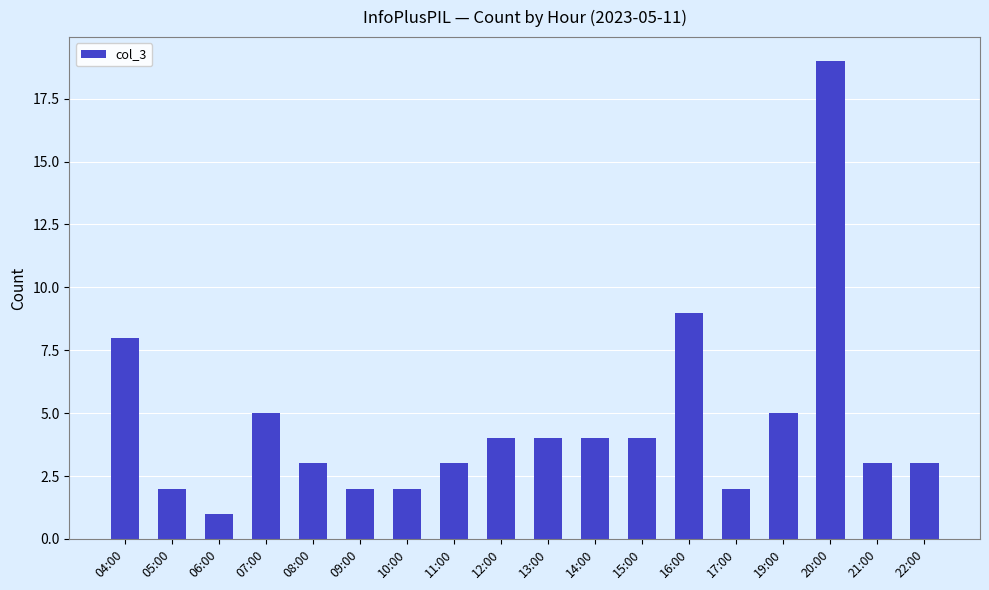

What is the change in value from 11:00 to 20:00?

+16